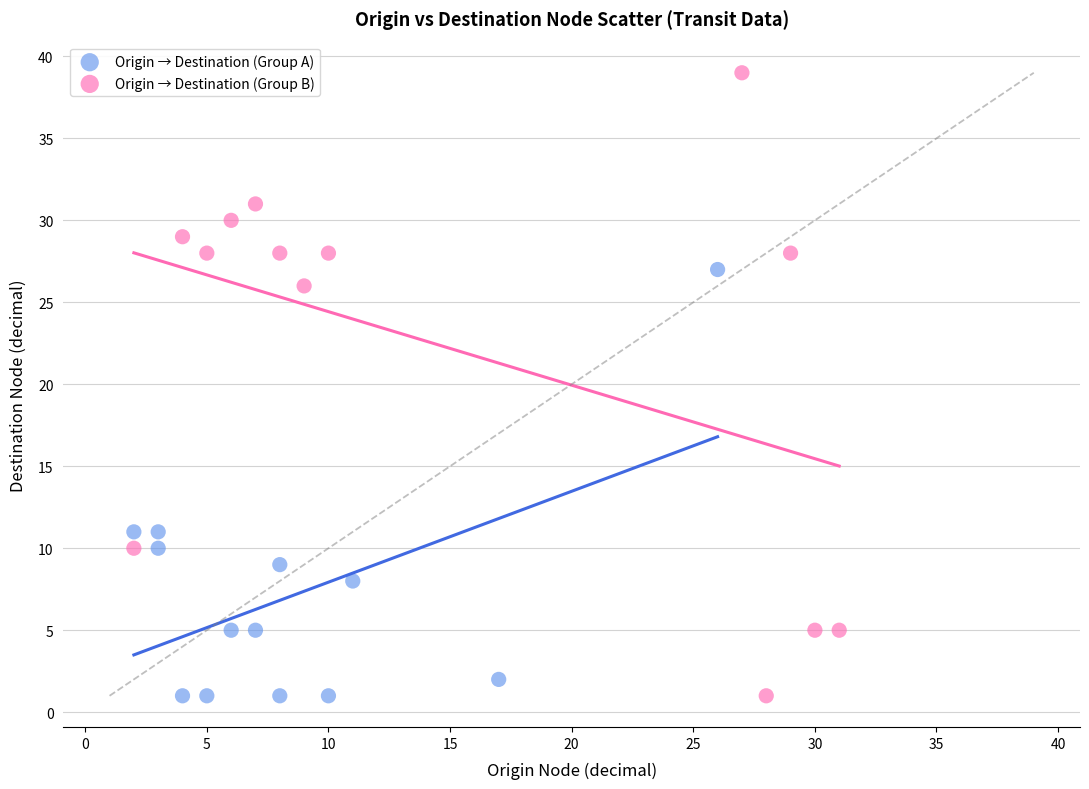

Which series has the widest spread of Y values?

Origin → Destination (Group B)